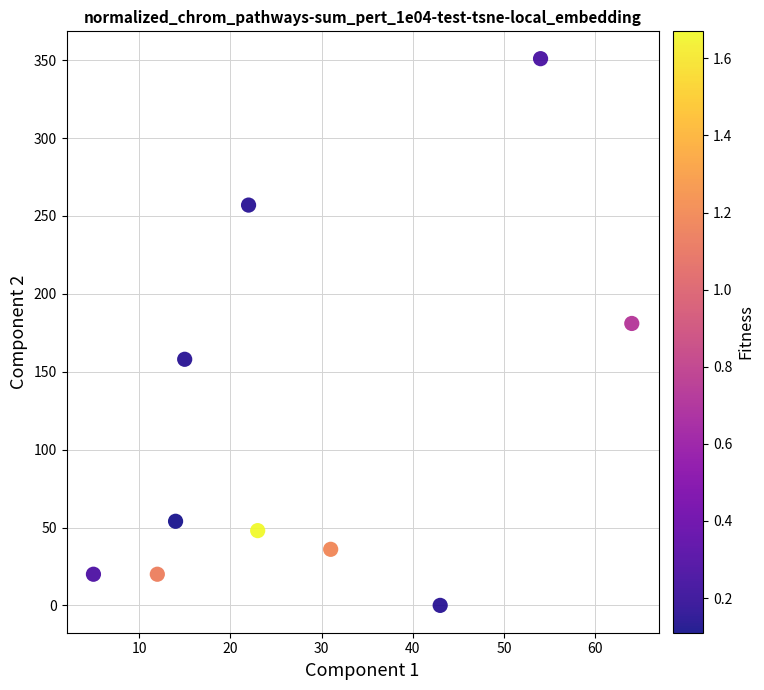

What is the range of X values (max minus min)?

59